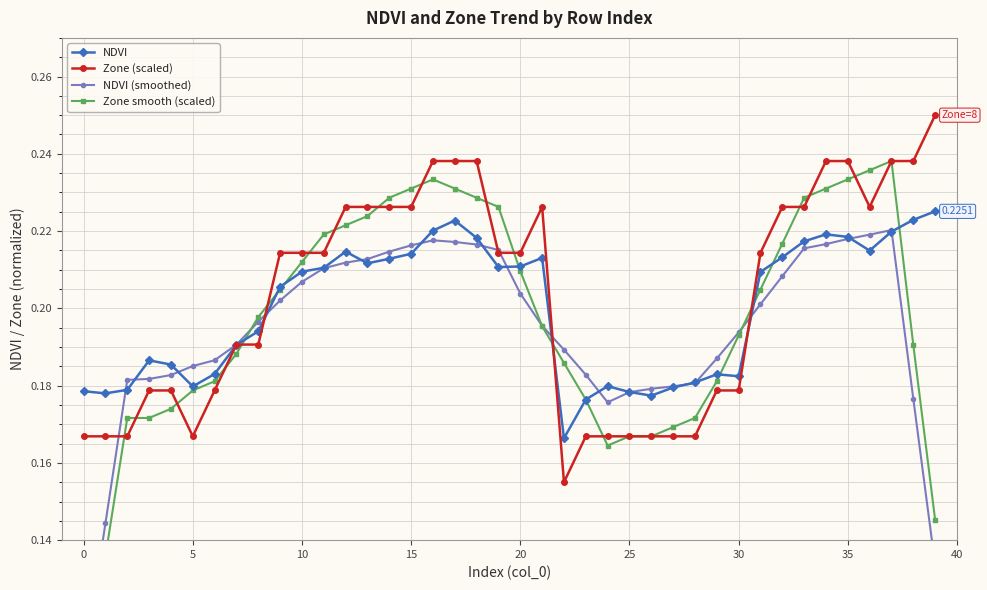

Which series ends up on top after the final intersection of Zone (scaled) and Zone smooth (scaled)?

Zone (scaled)